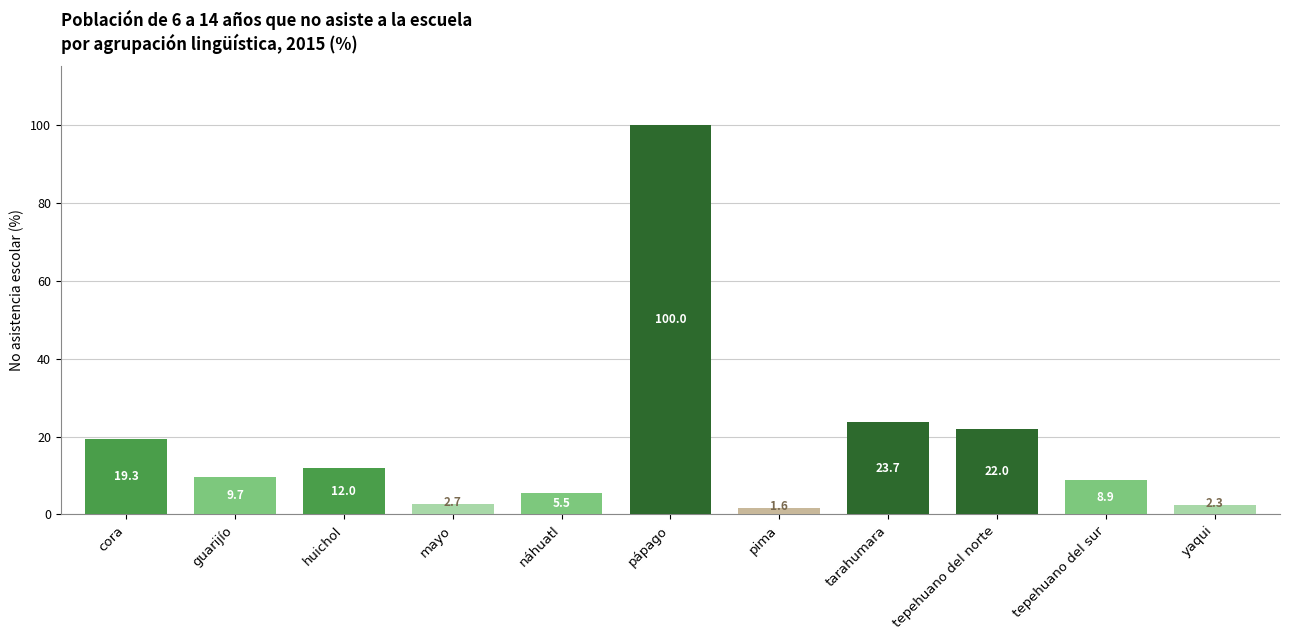

Reading left to right, transcribe all the data shown in this chart.

cora=19.3	guarijío=9.7	huichol=12.0	mayo=2.7	náhuatl=5.5	pápago=100.0	pima=1.6	tarahumara=23.7	tepehuano del norte=22.0	tepehuano del sur=8.9	yaqui=2.3